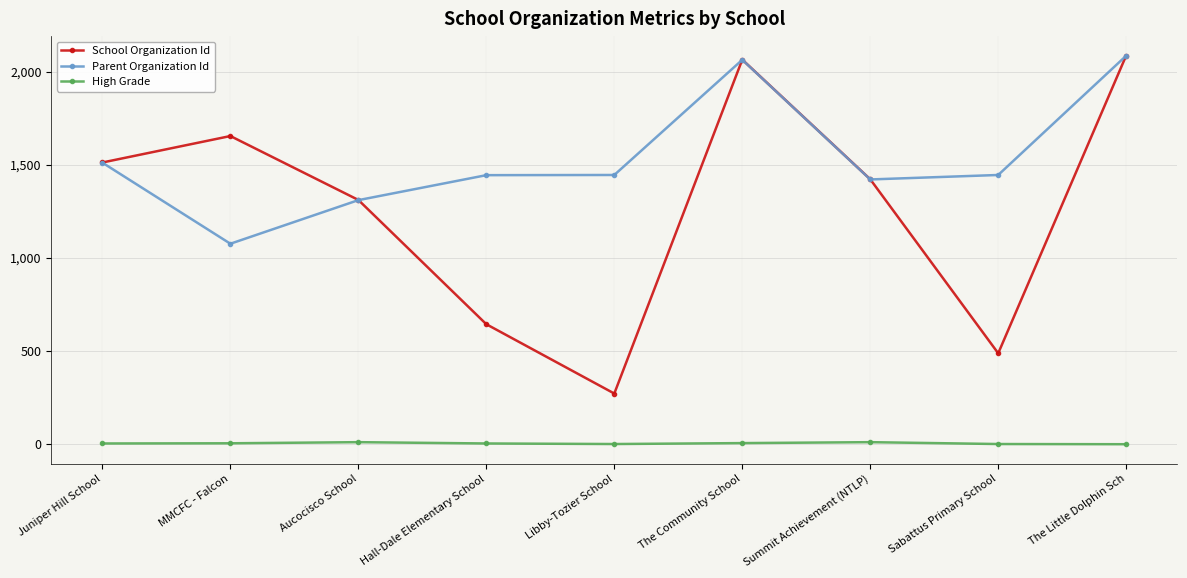

Which series has the widest spread of values?

School Organization Id